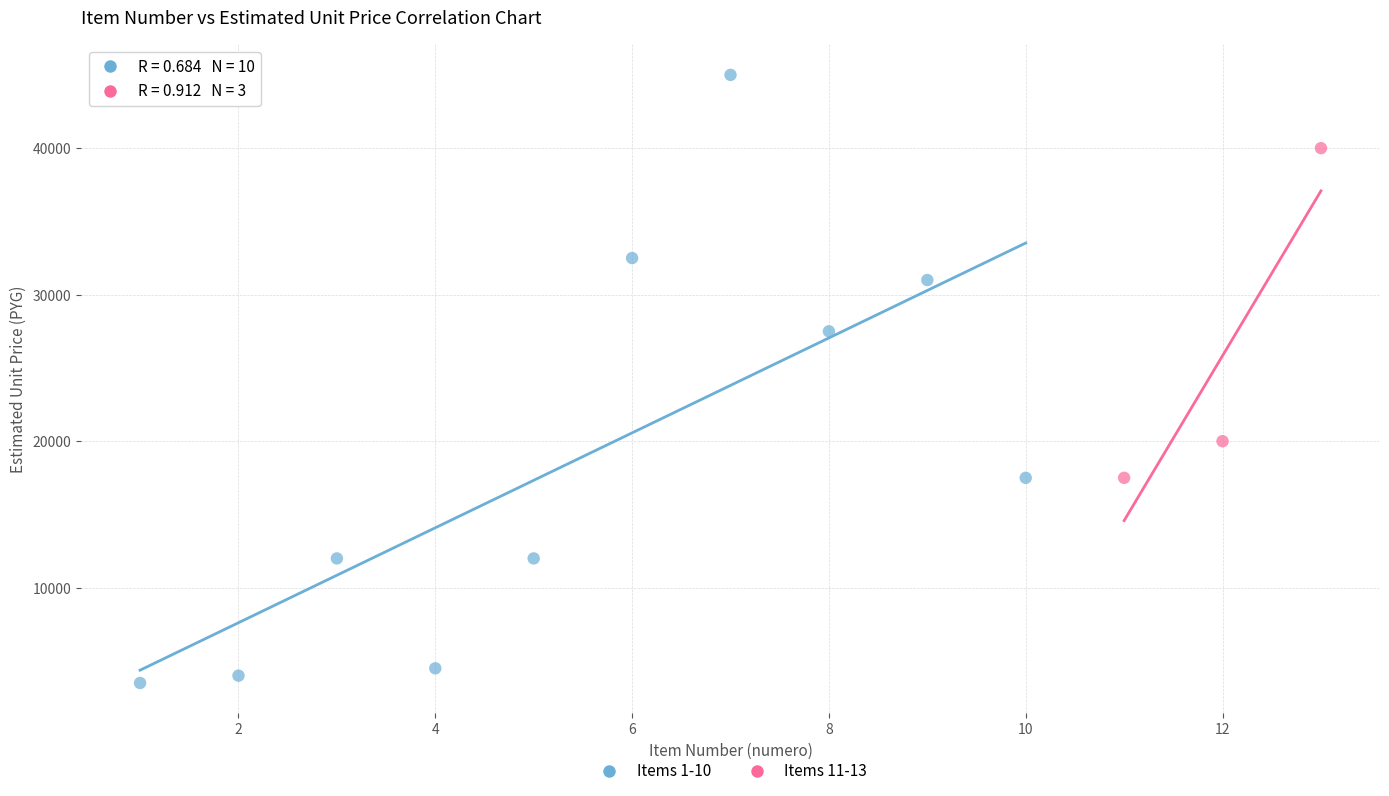

Which series has the widest spread of Y values?

Items 1-10